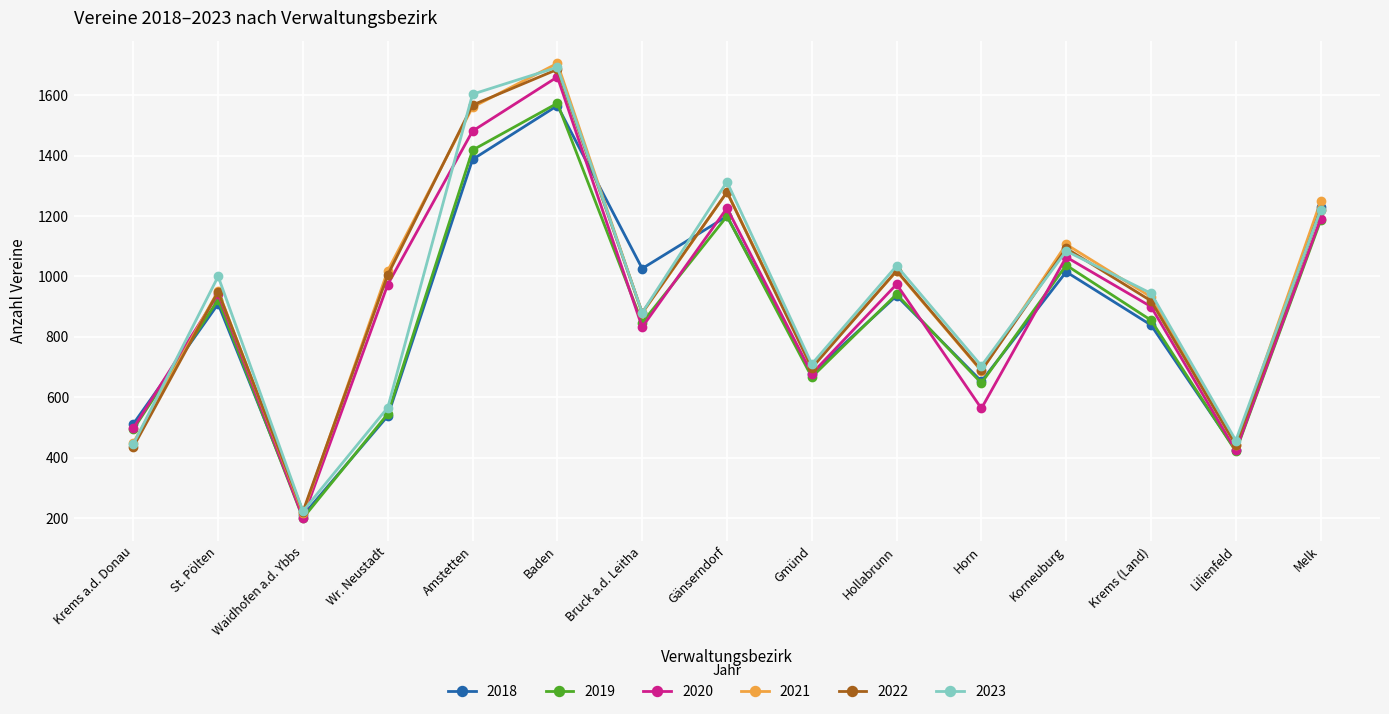

What is the value of the 2022 point at the 1st from the left?

436